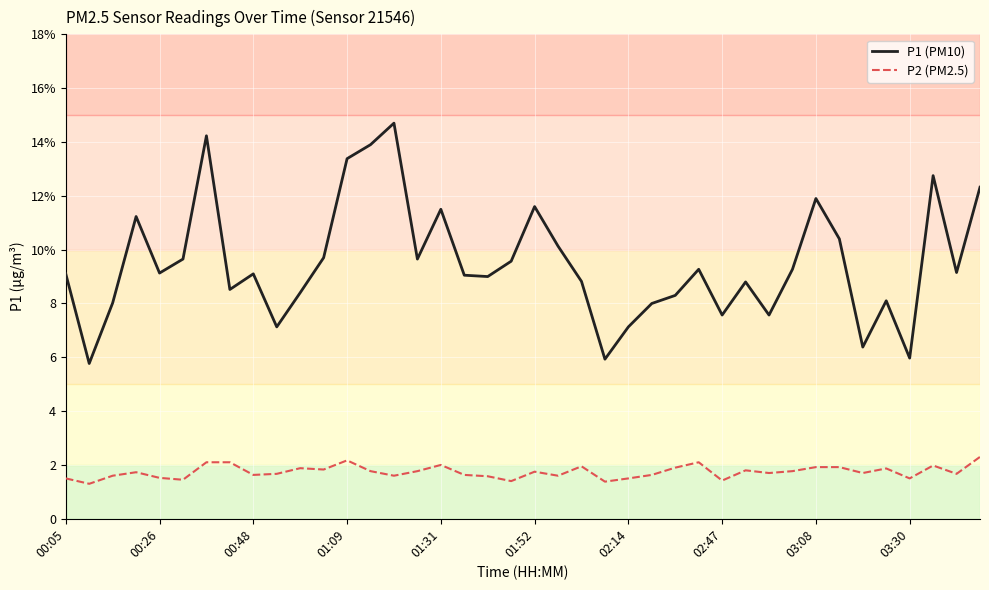

Does the chart have visible grid lines?

Yes